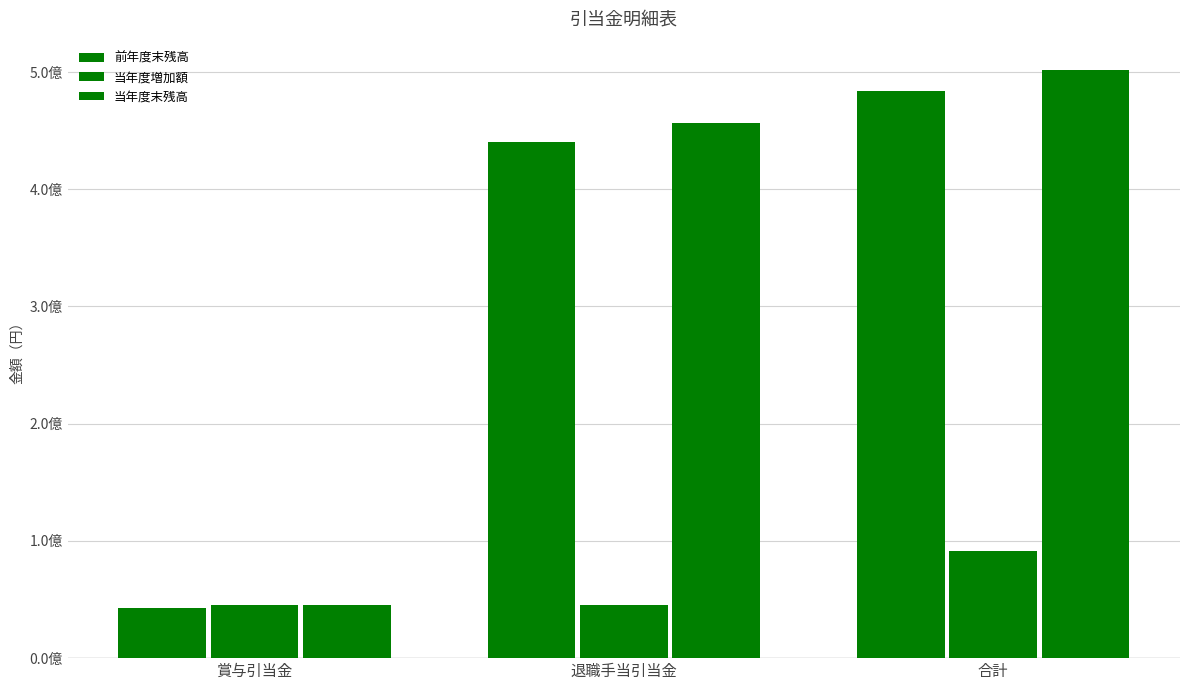

Does the chart contain stacked bars?

No